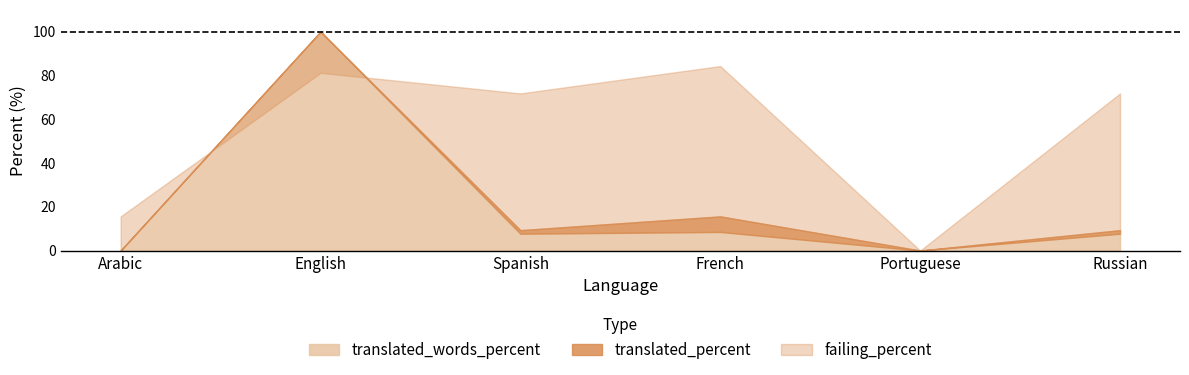

What is the label of the 5th point from the left?

Portuguese